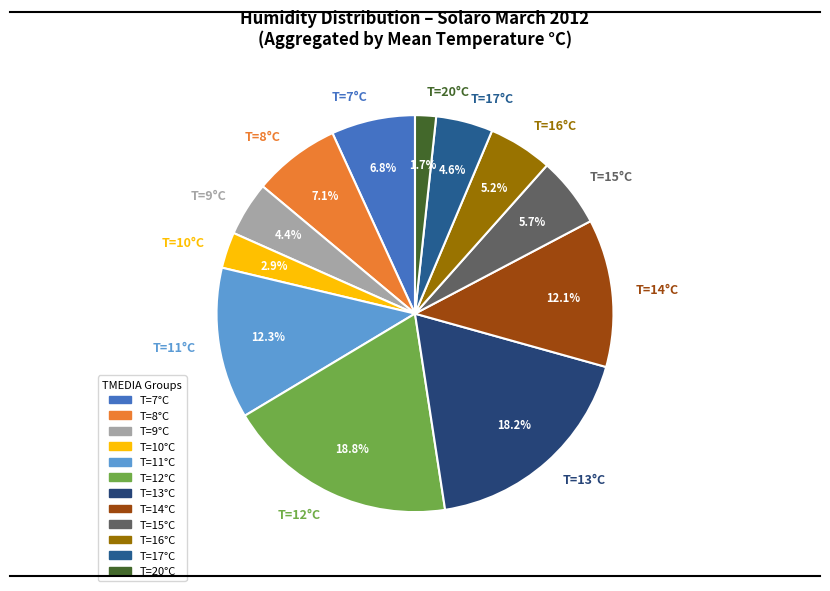

Is there any slice that represents more than half of the pie?

No